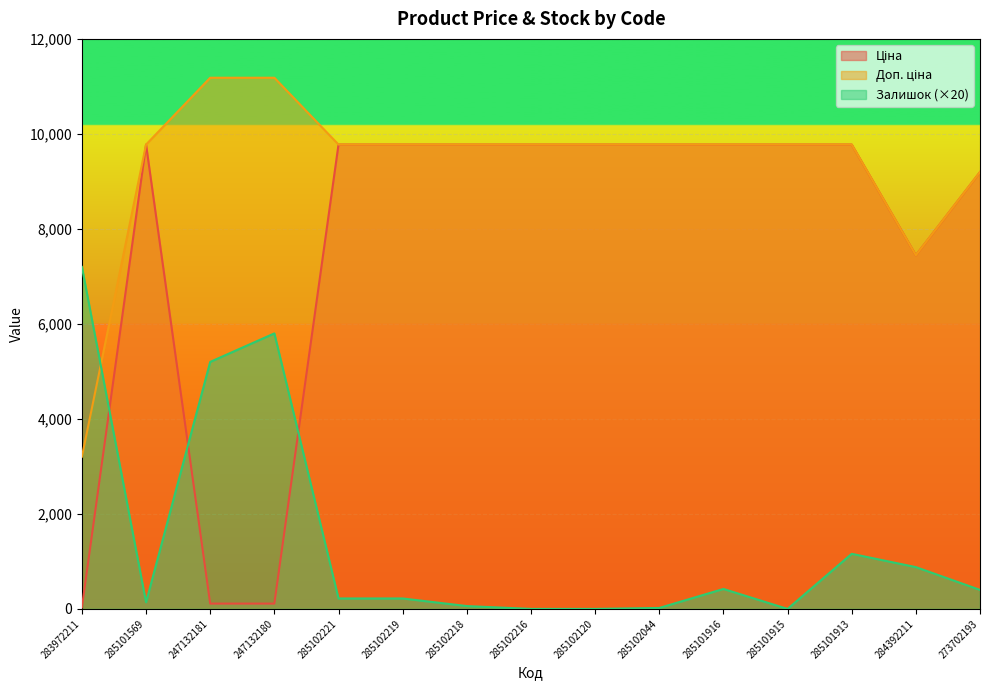

What is the difference between the maximum and minimum values in the Ціна series?

9743.4